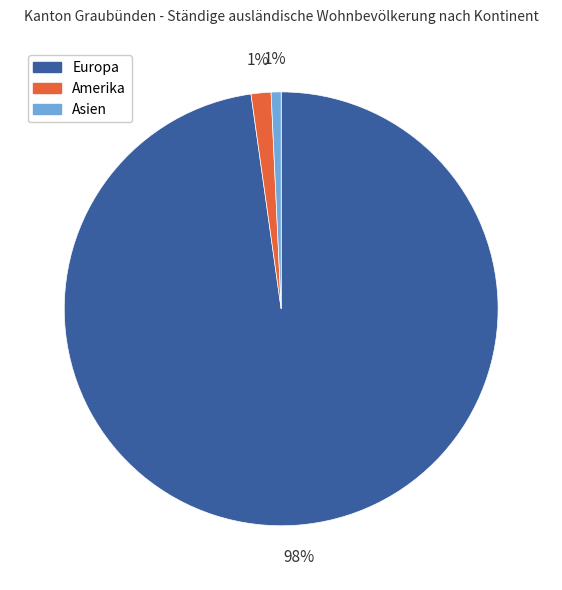

Count the number of slices in the pie.

3